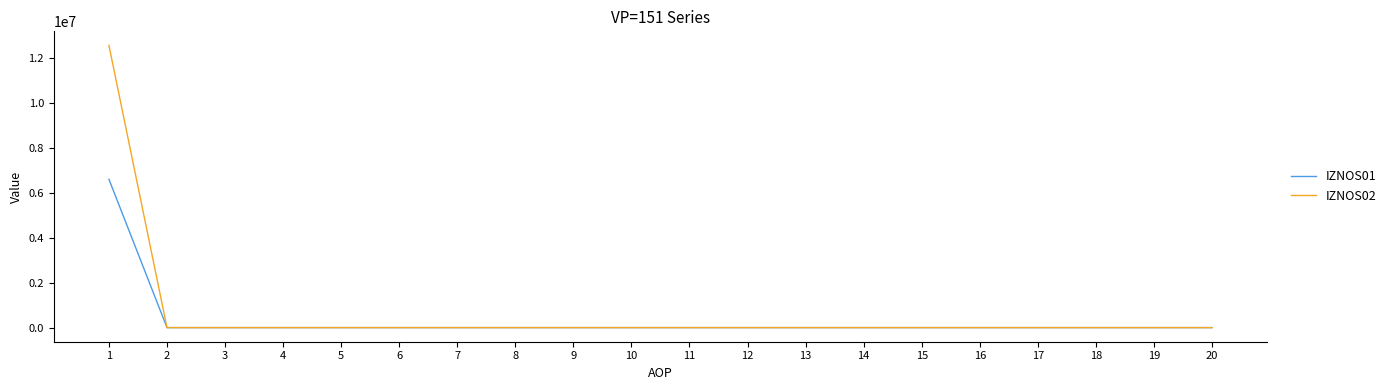

The value of IZNOS01 at 10 is 4179113.1. True or false?

False